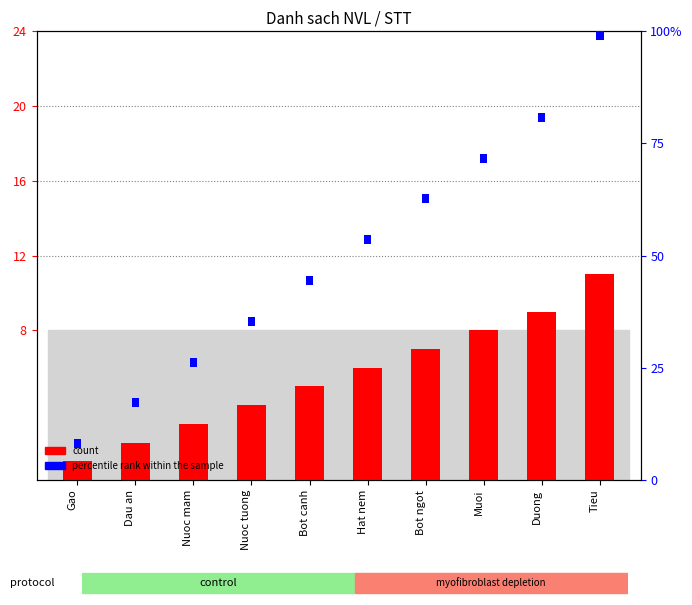

Which series has the largest total across all categories?

count